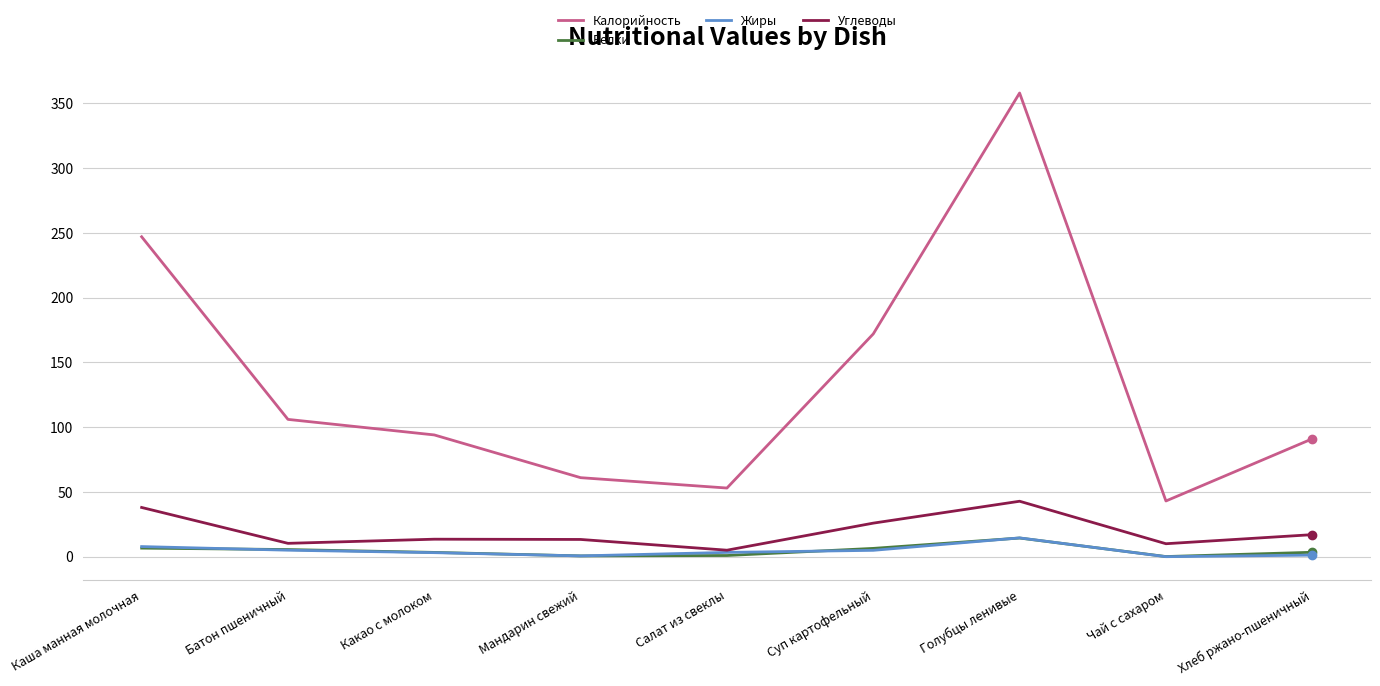

What is the maximum value shown in the chart?

358.0